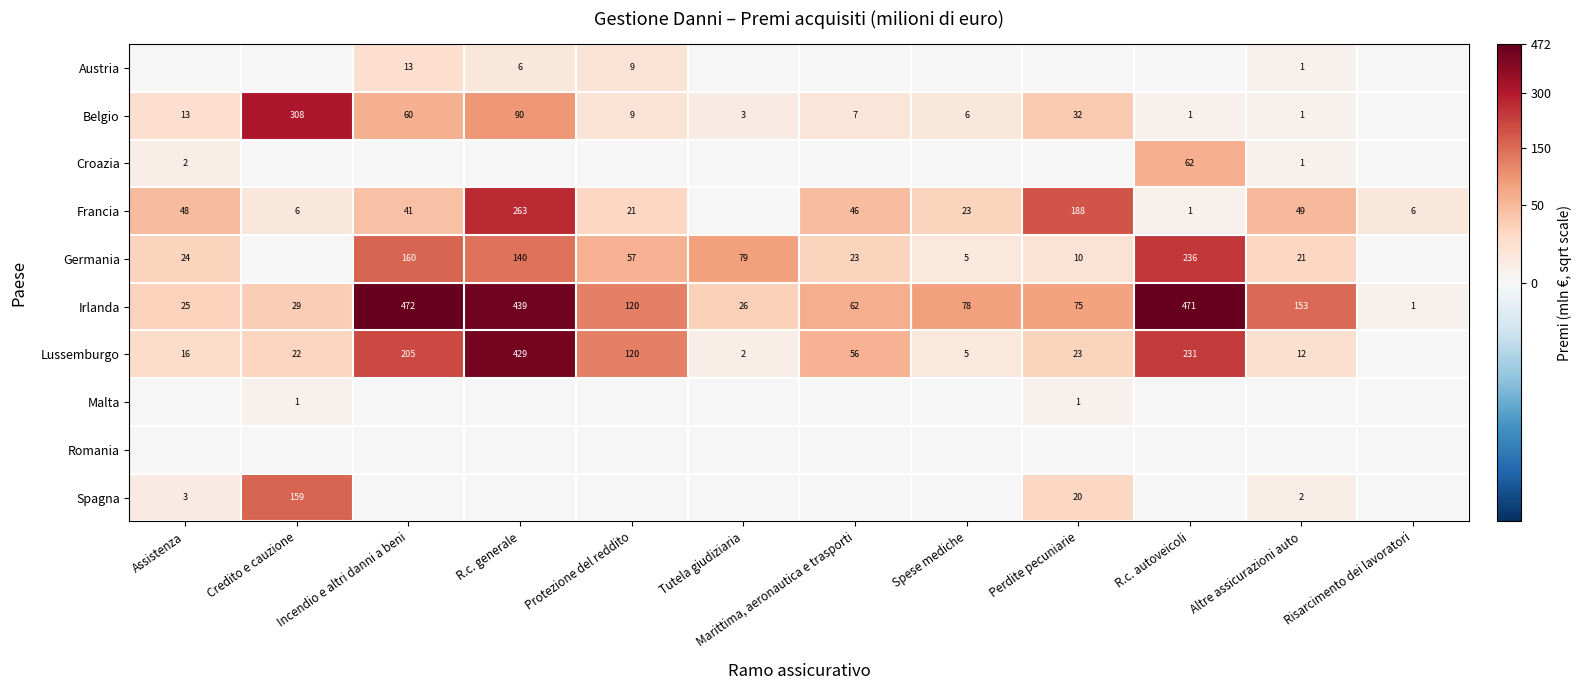

The Belgio series shows 32 at Perdite pecuniarie. True or false?

True